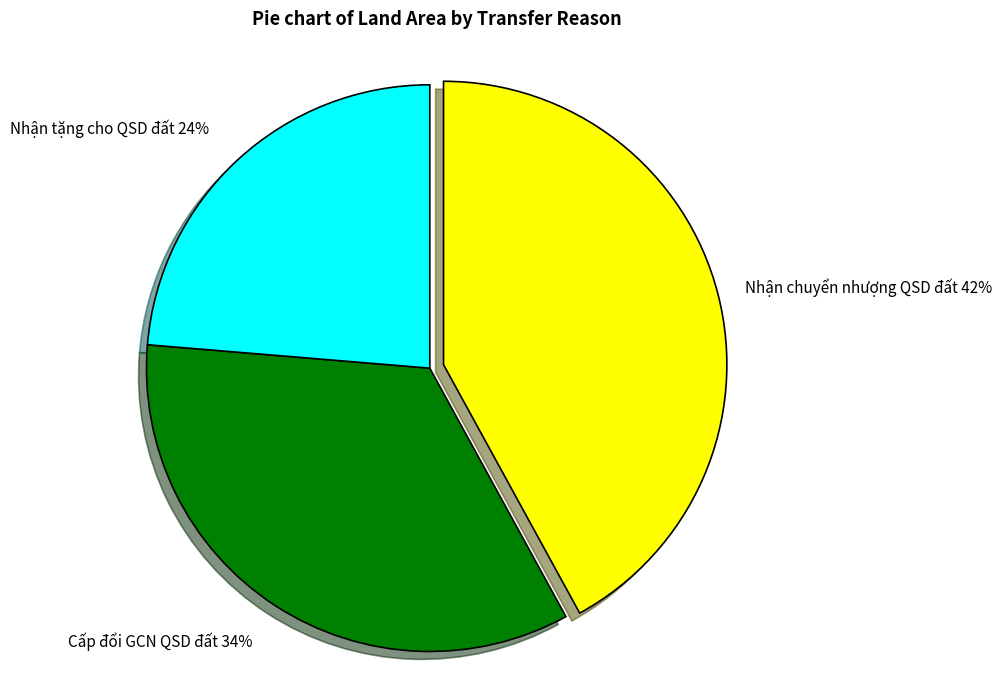

Do Nhận tặng cho QSD đất 24% and Cấp đổi GCN QSD đất 34% together represent more than half of the pie?

Yes